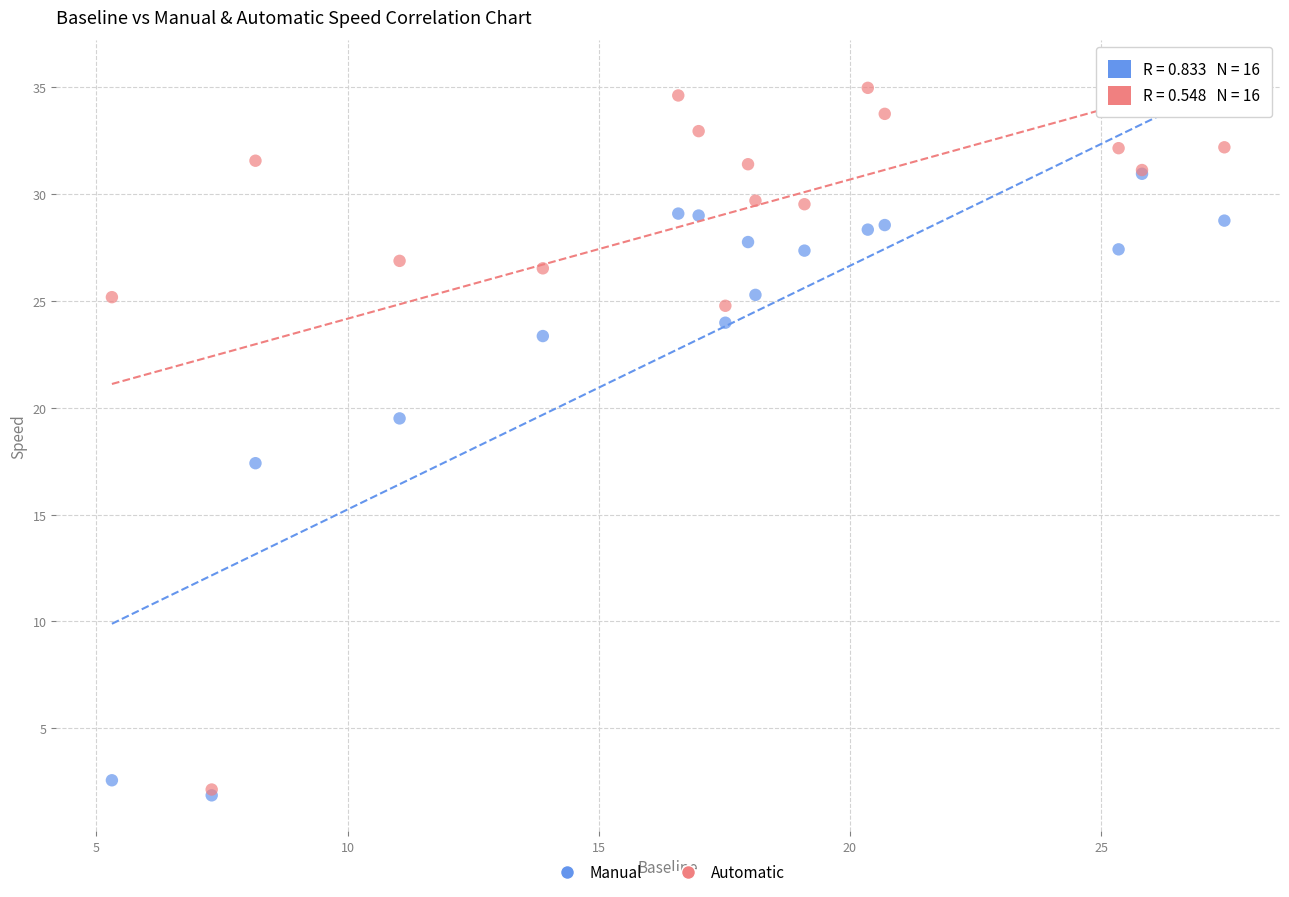

In the Manual series, what Y value is closest to 16?

17.4